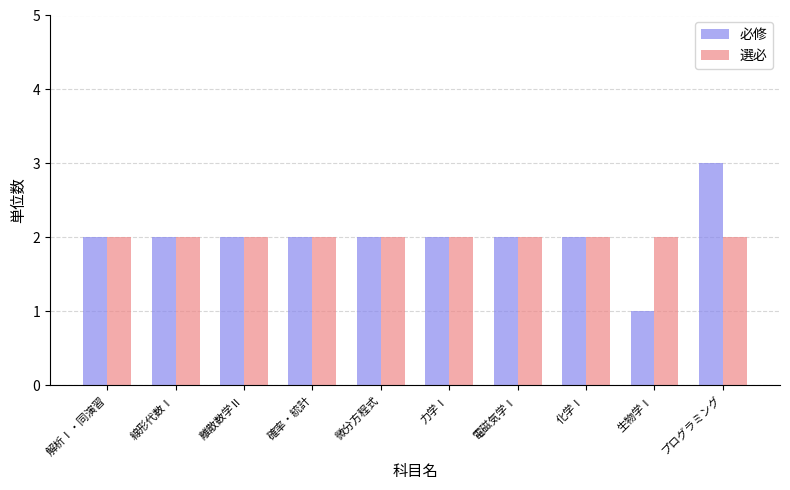

Between 線形代数Ⅰ and プログラミング, which series saw the biggest shift?

必修